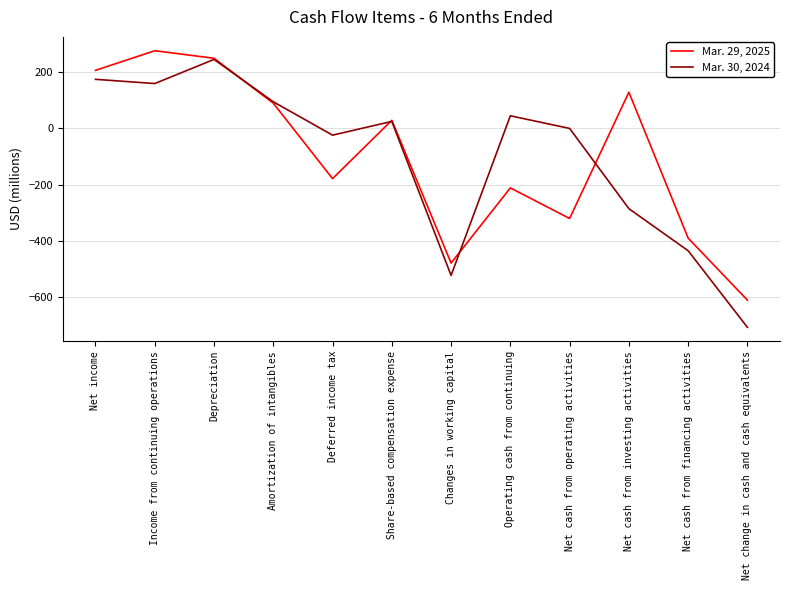

What is the total value across all series at Income from continuing operations?

437